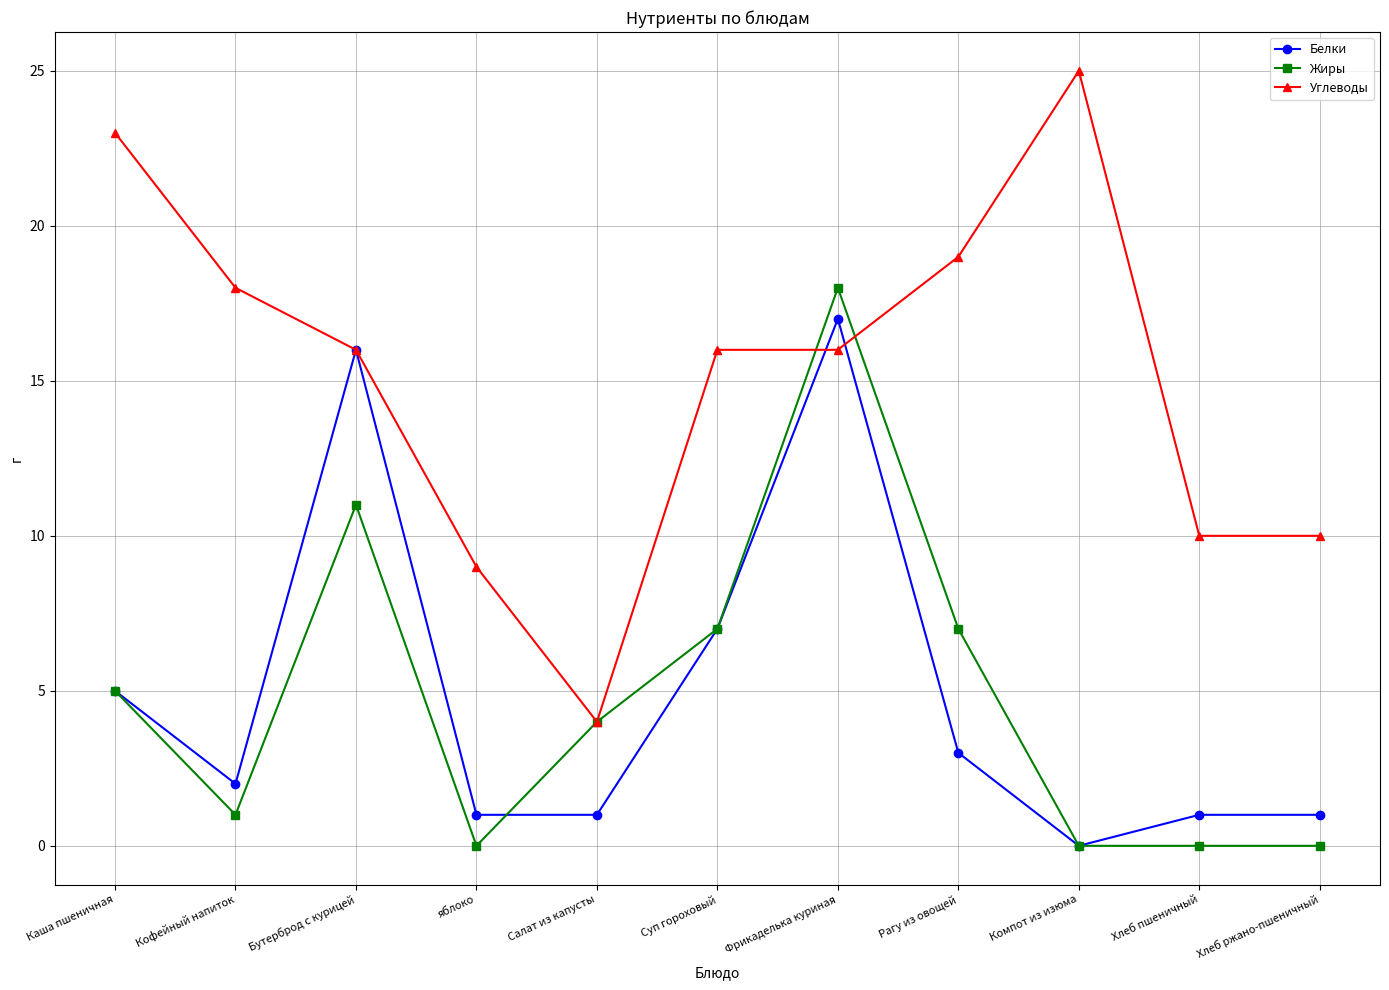

At which category does Углеводы reach its first local valley?

Салат из капусты